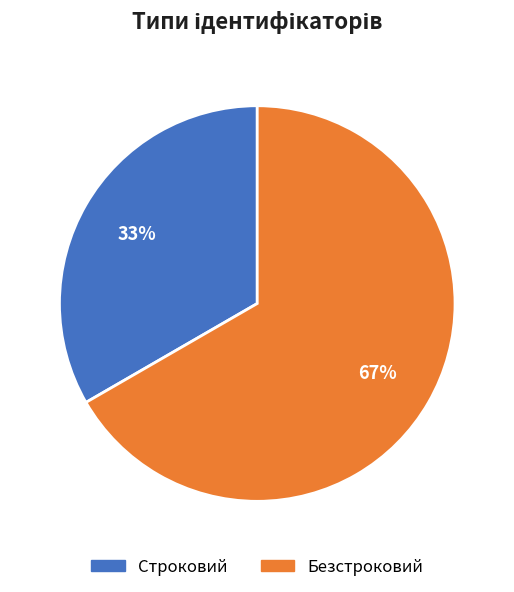

Rank the categories by value from highest to lowest.

Безстроковий, Строковий